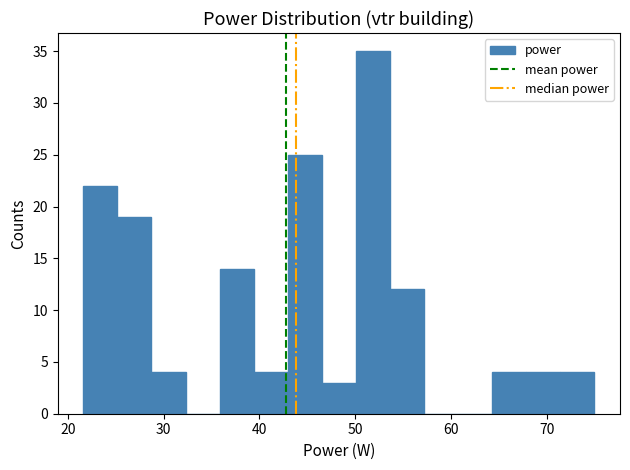

Read against the x-axis, roughly where is the centre of the tallest bar?

52